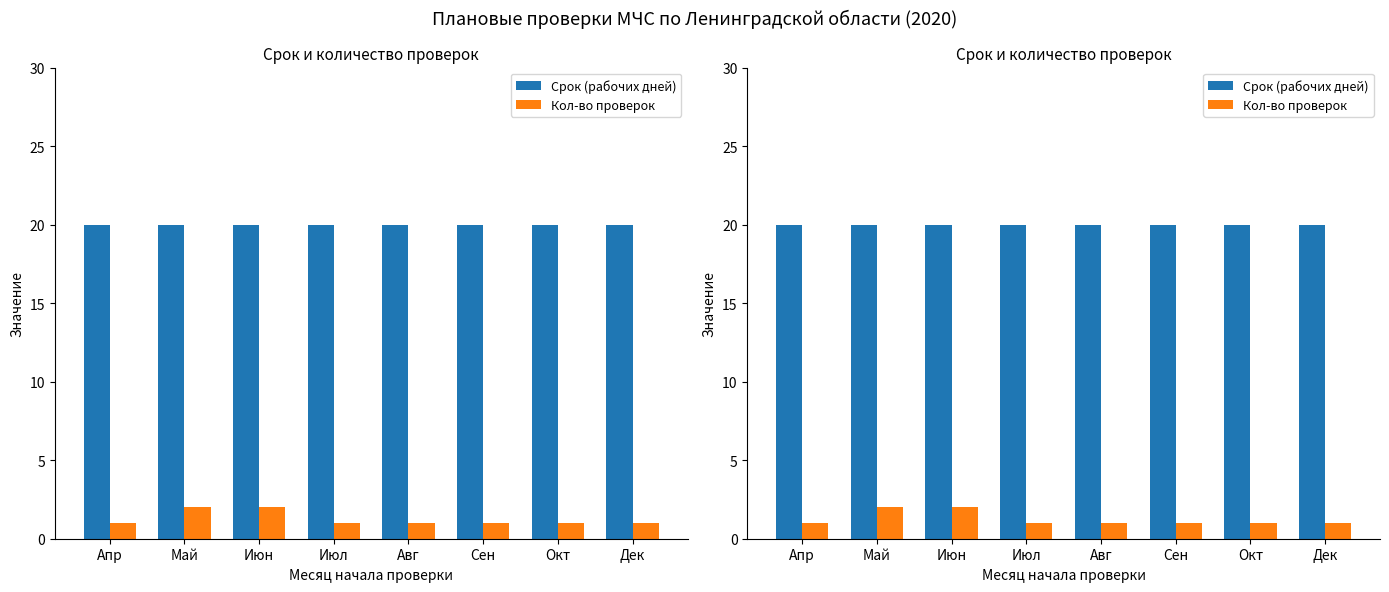

Between Авг and Июл, which is larger?

Авг